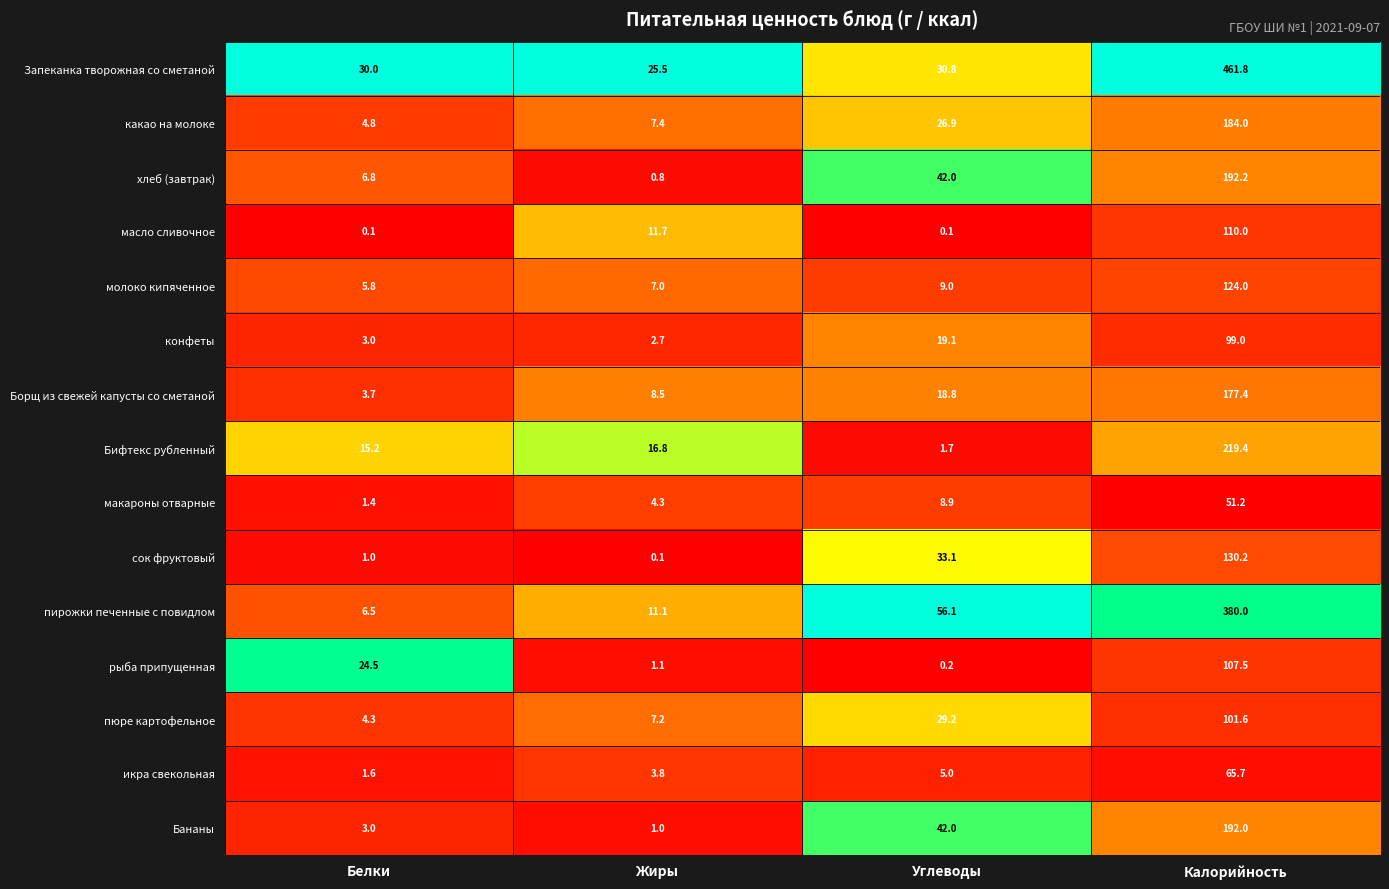

True or false: Борщ из свежей капусты со сметаной has a value of 27.2 at Углеводы.

False